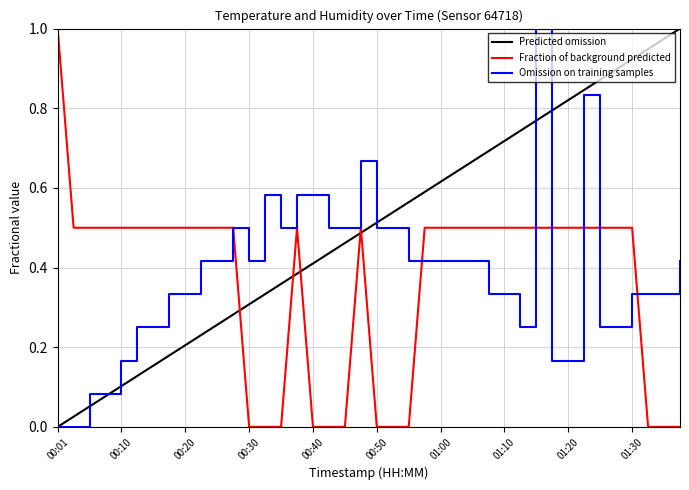

What value does the temperature series have at 00:38?

0.5